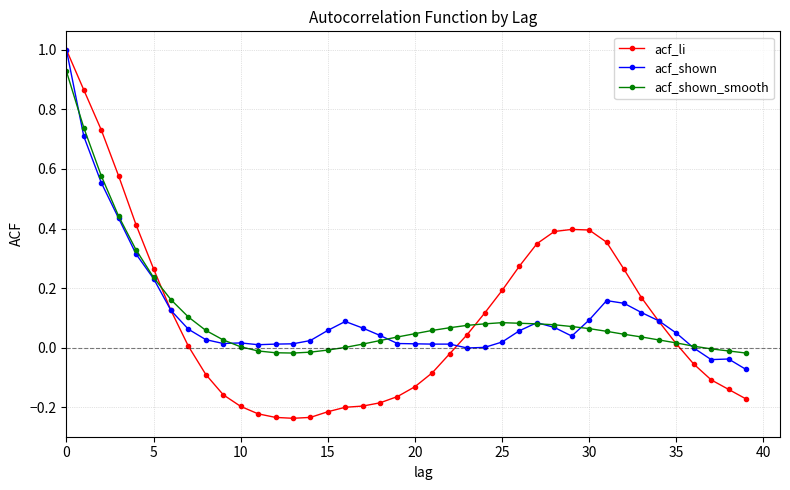

True or false: acf_shown has more than 0 interior local peaks.

True